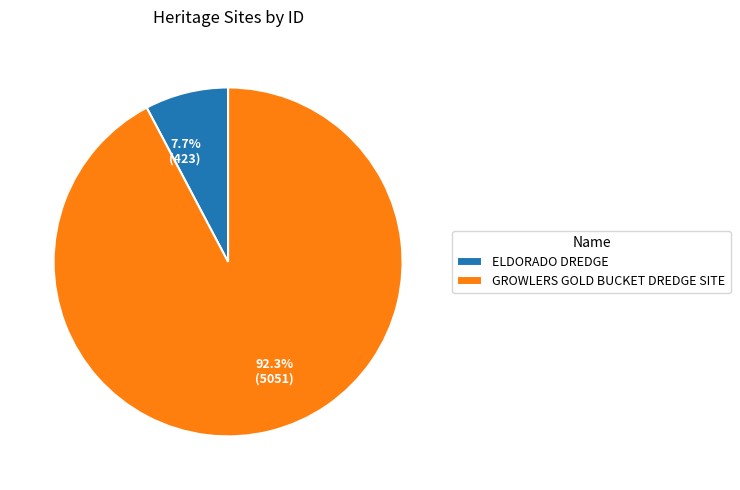

What is the majority slice?

GROWLERS GOLD BUCKET DREDGE SITE